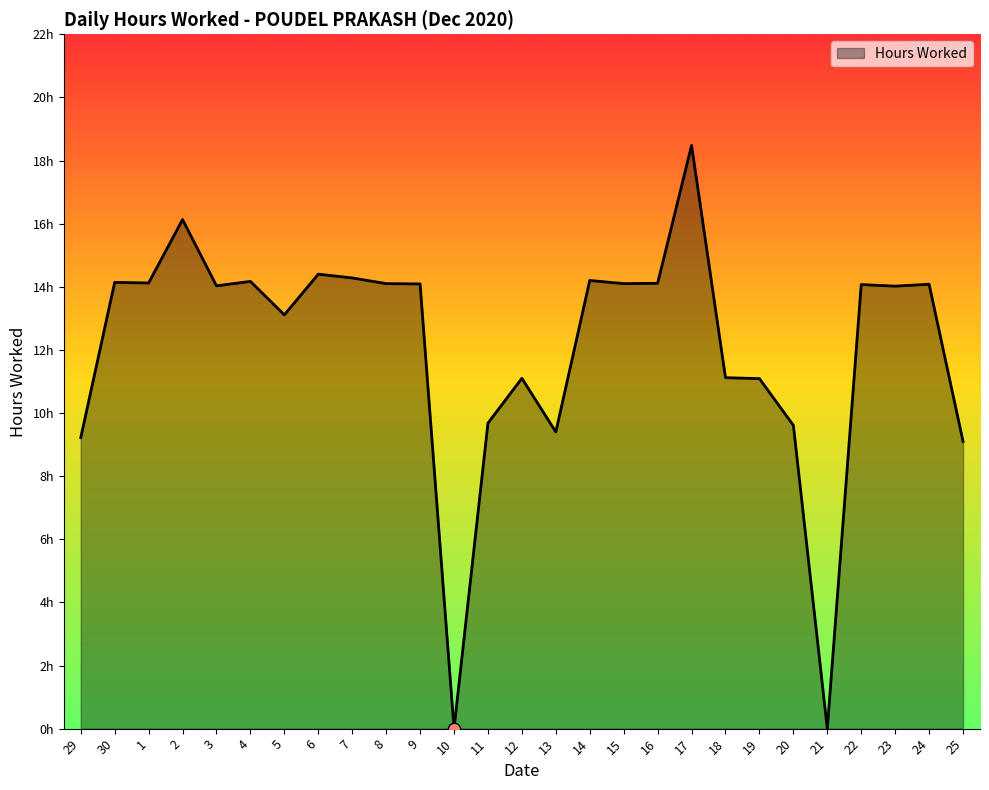

What is the change in value from 6 to 7?

-0.1